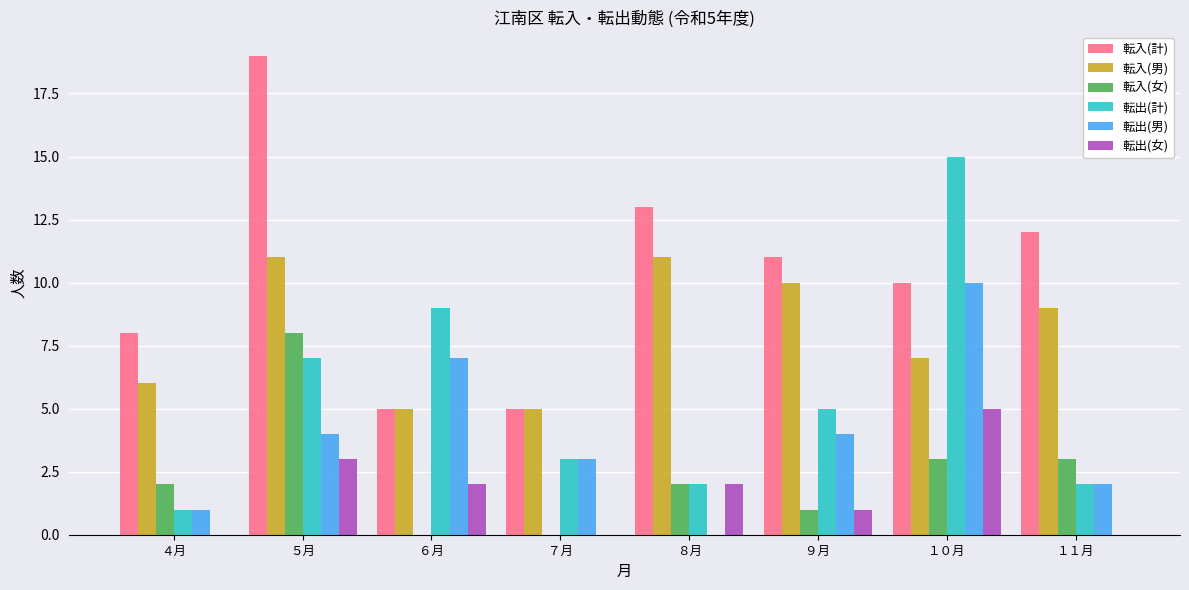

What is the sum of all 転出(女) values?

13